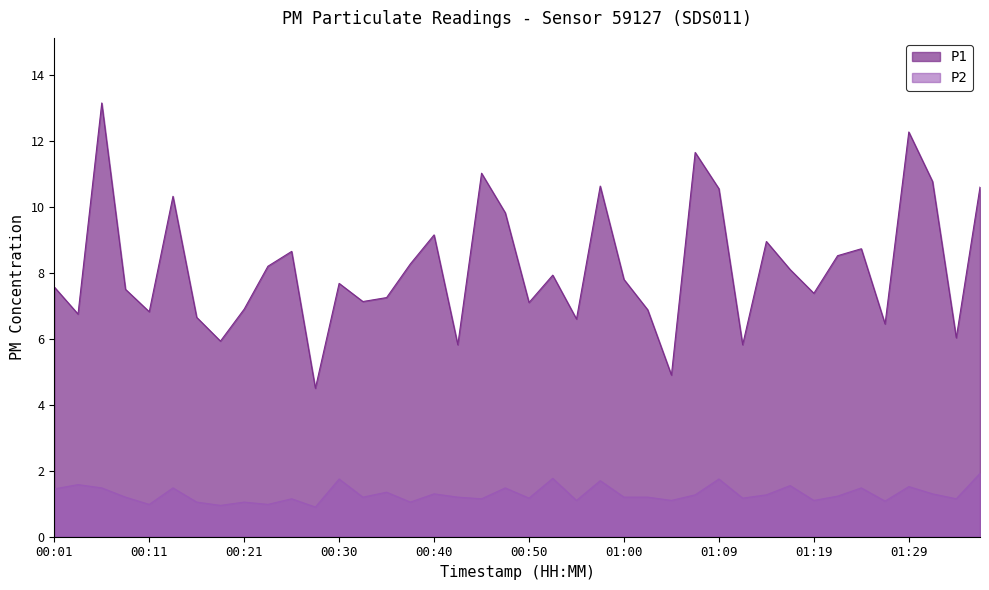

What is the difference between the maximum and minimum values in the P1 series?

8.7